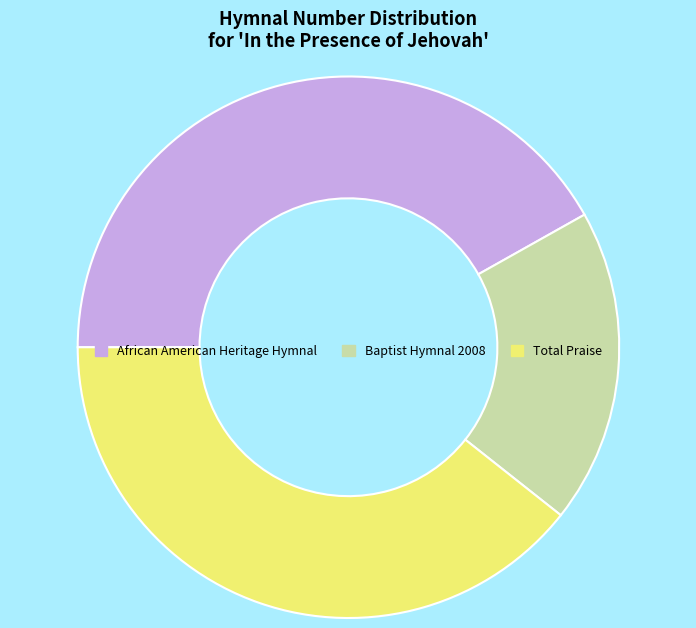

The Total Praise slice represents 50% of the pie. True or false?

False